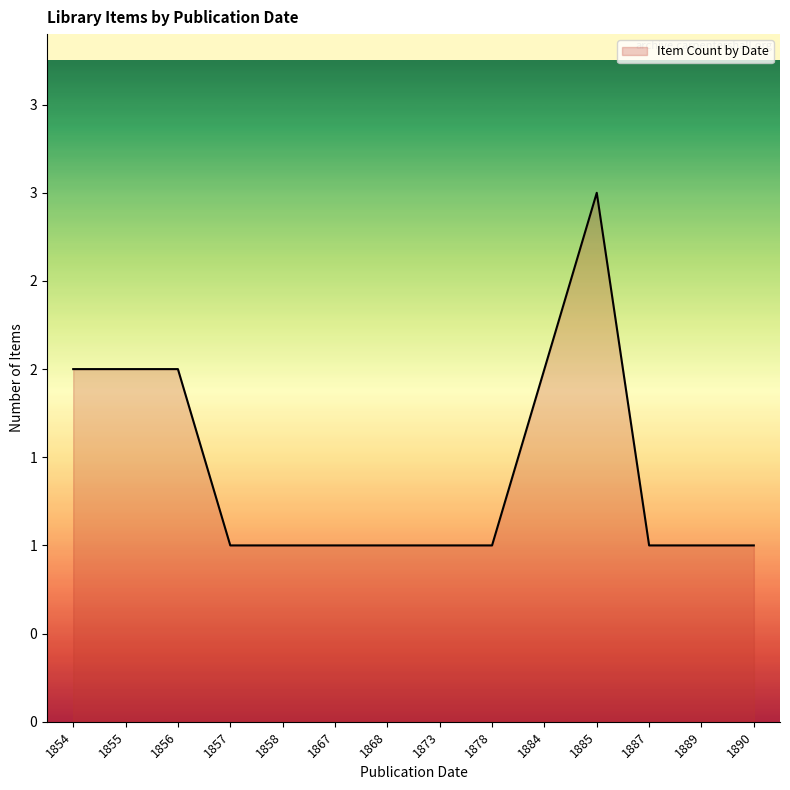

Is this an area chart (filled region under the line)?

Yes